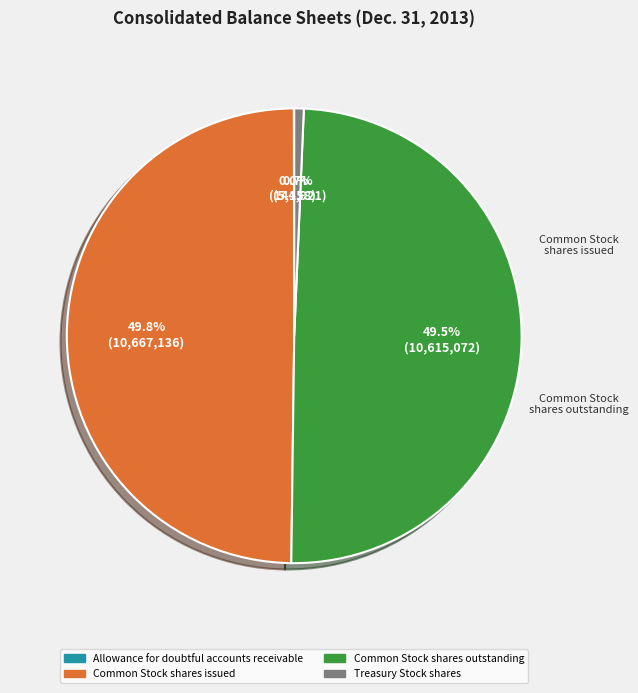

Is Treasury Stock shares the majority of the pie?

No